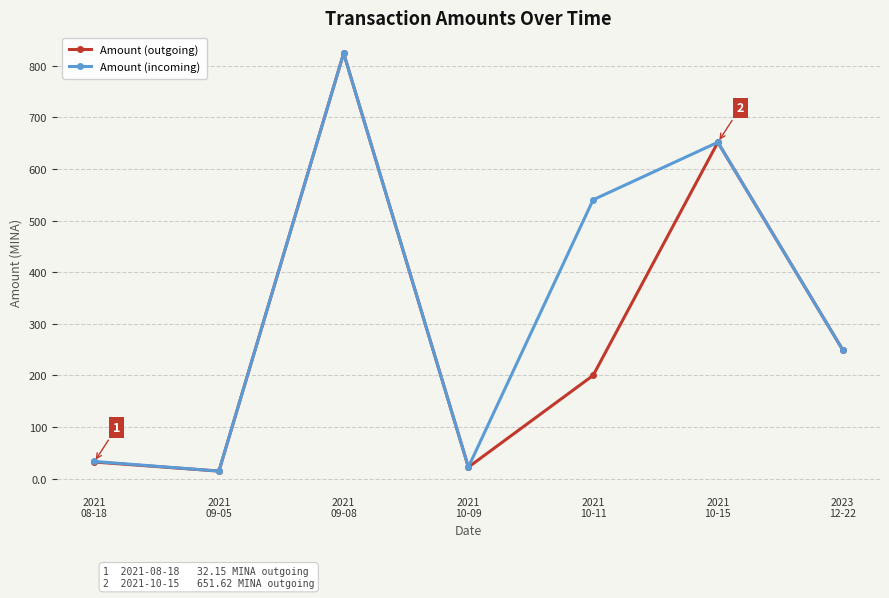

What is the sum of all Amount (incoming) values?

2336.3